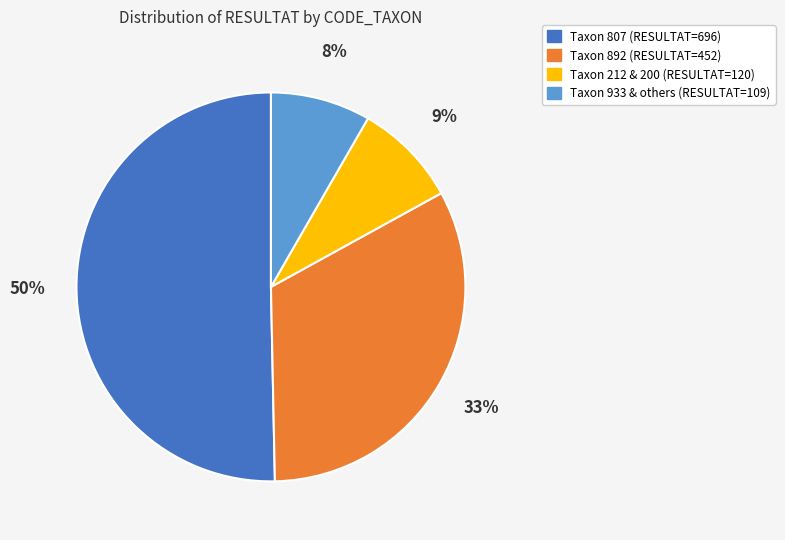

Do Taxon 212 & 200 (RESULTAT=120) and Taxon 933 & others (RESULTAT=109) together represent more than half of the pie?

No